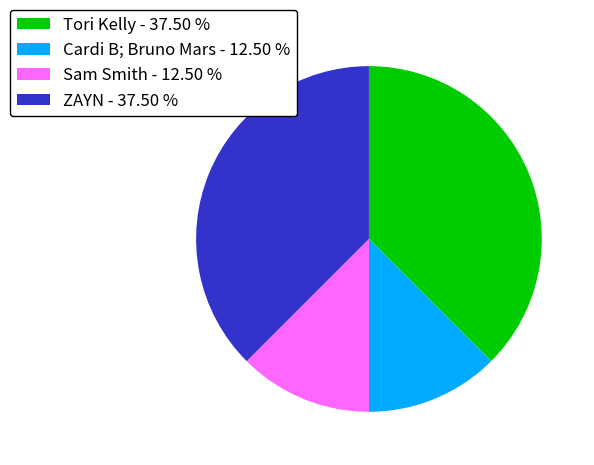

Between Cardi B; Bruno Mars - 12.50 % and Tori Kelly - 37.50 %, which is larger?

Tori Kelly - 37.50 %